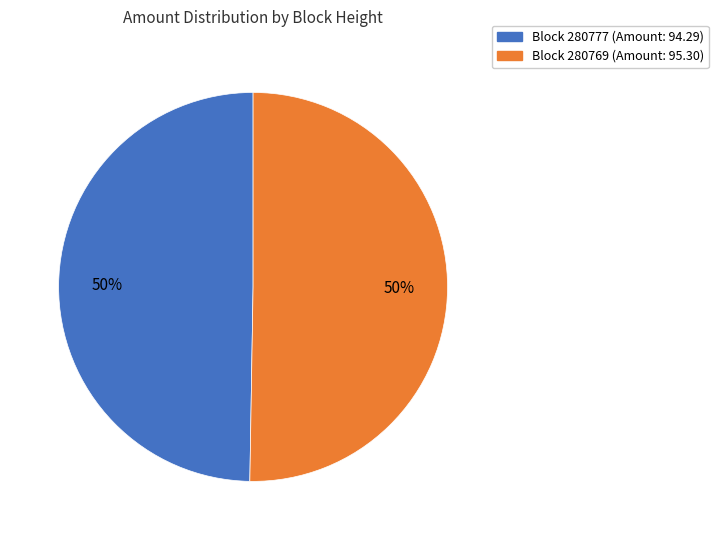

To the nearest percent, what is the average slice percentage?

50%